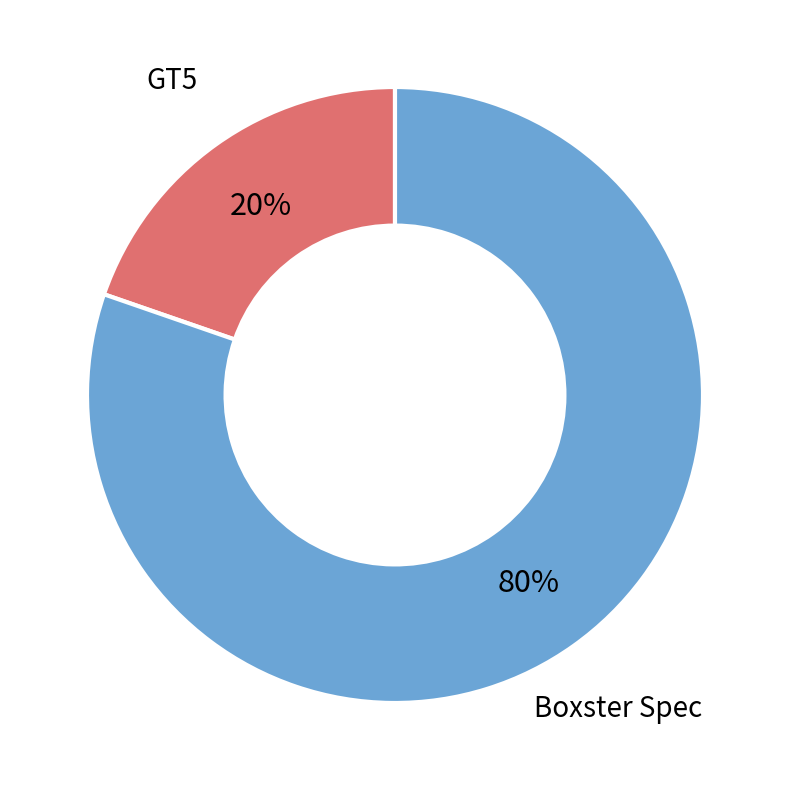

Is there any slice that represents more than half of the pie?

Yes